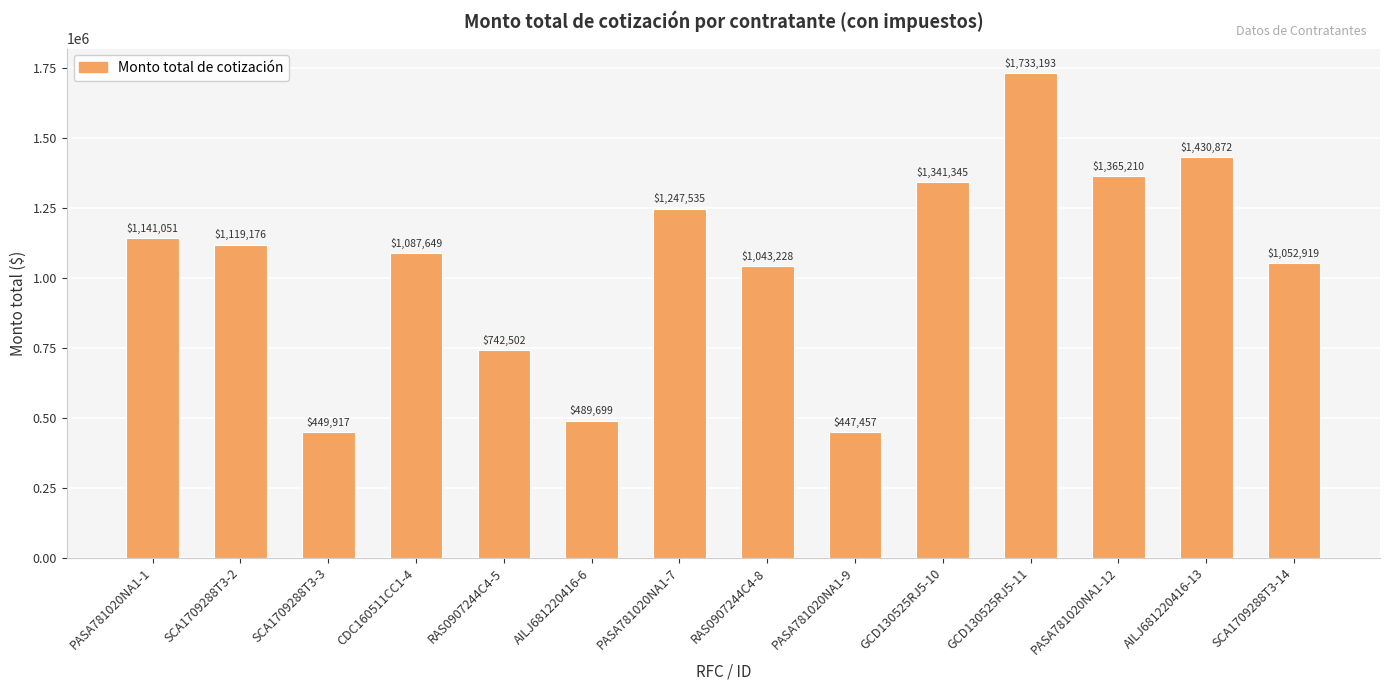

What is the maximum value shown in the chart?

1733192.9